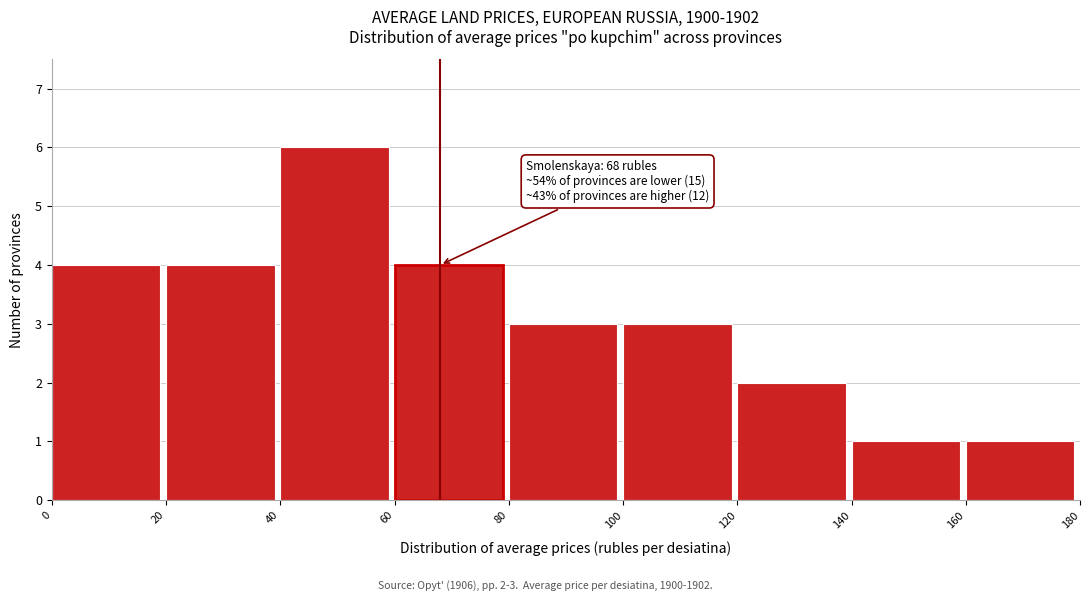

Over which range of the x-axis is the bar tallest?

40 to 60